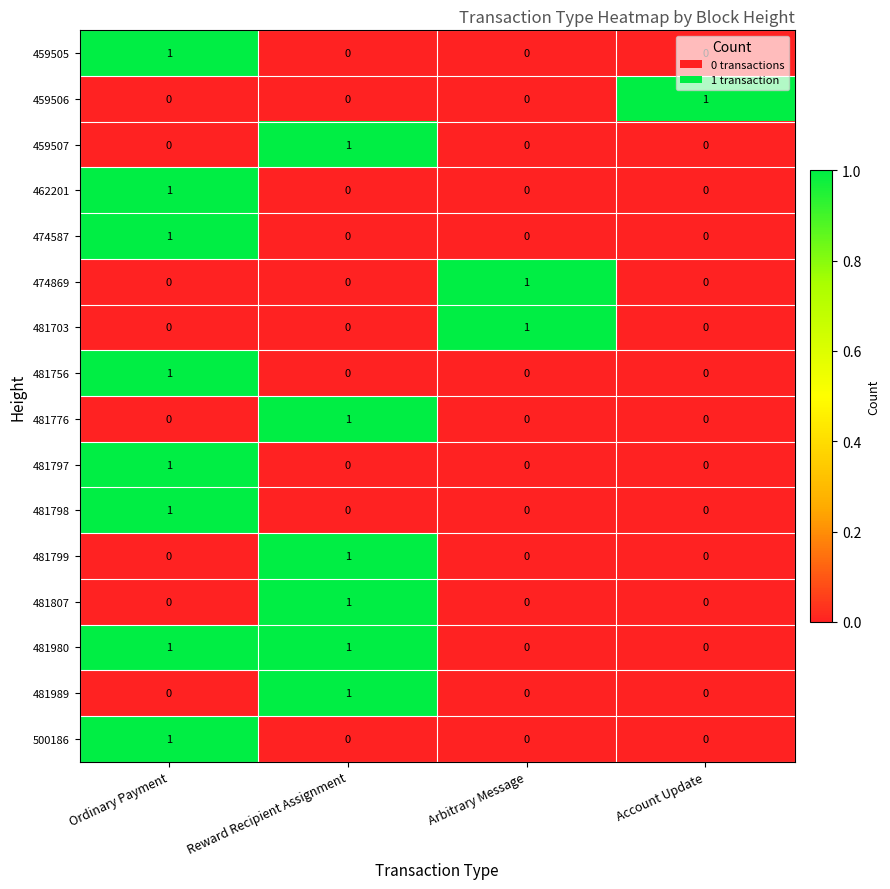

True or false: 500186 has a value of 1 at Ordinary Payment.

True